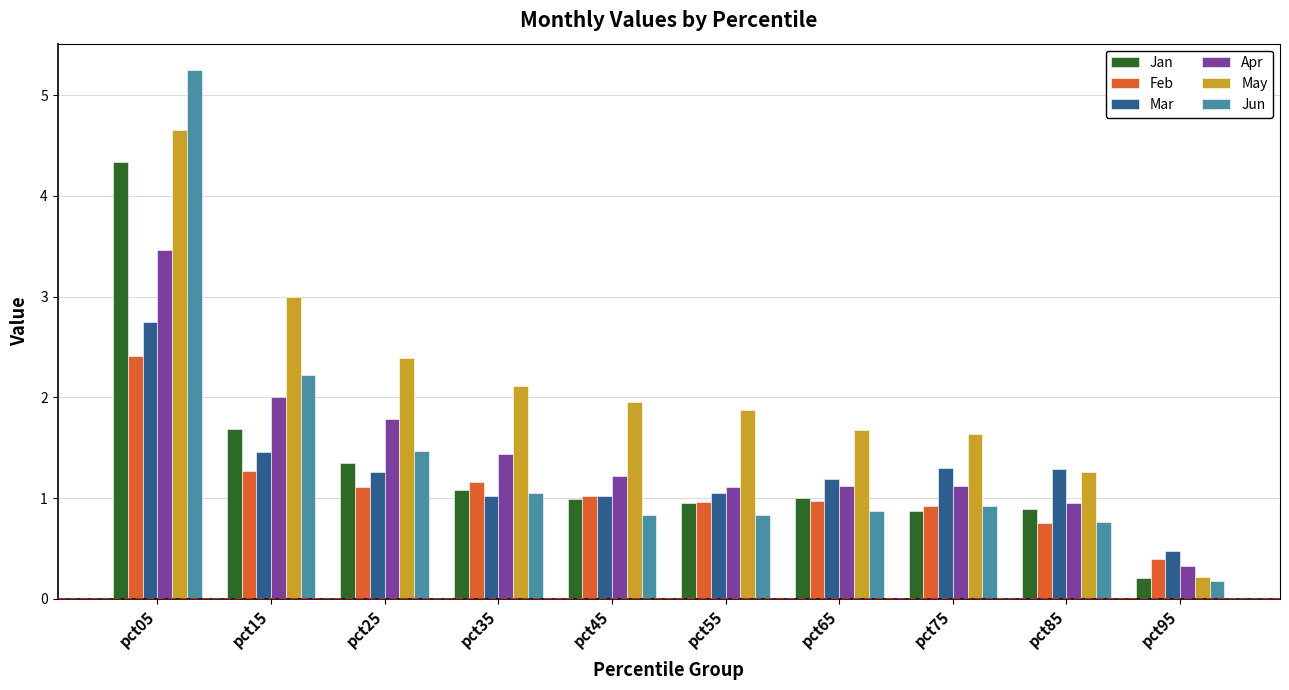

What is the value of the Jan bar at the 5th from the left?

1.0